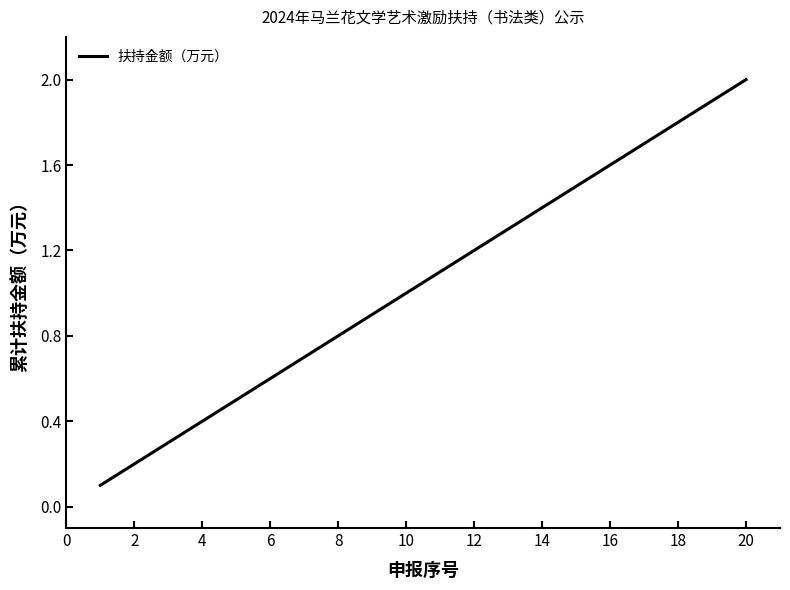

What is the difference between the maximum and minimum values?

1.9